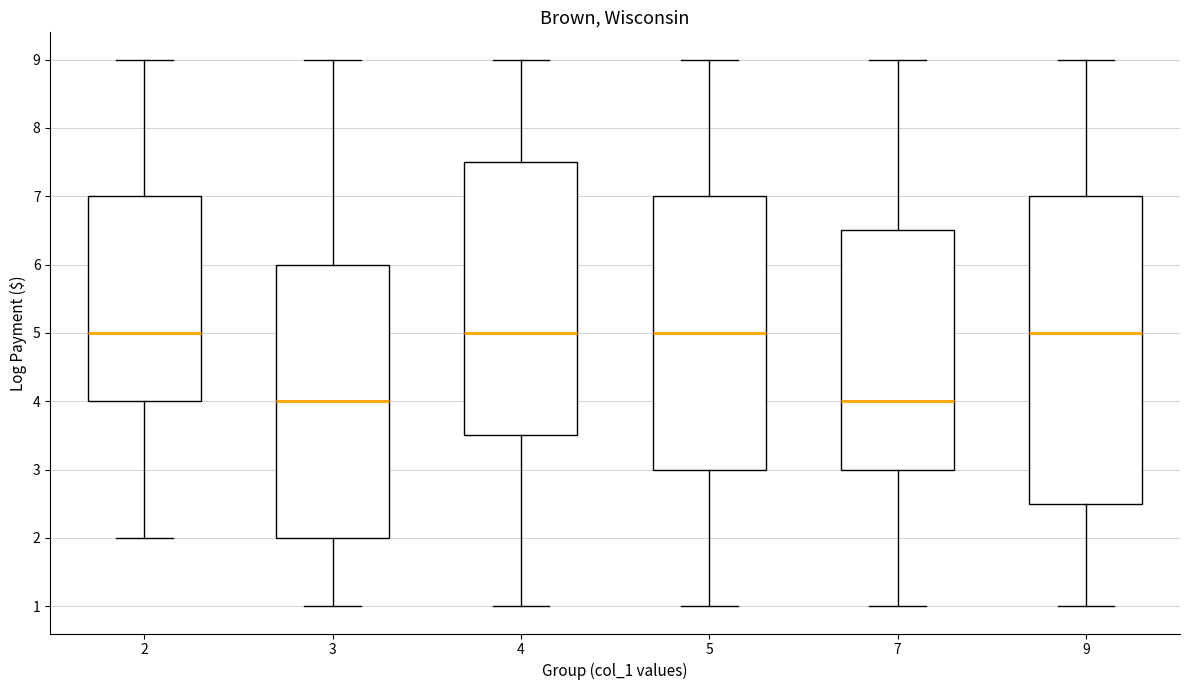

Which box is the tallest, from its lower edge to its upper edge?

9